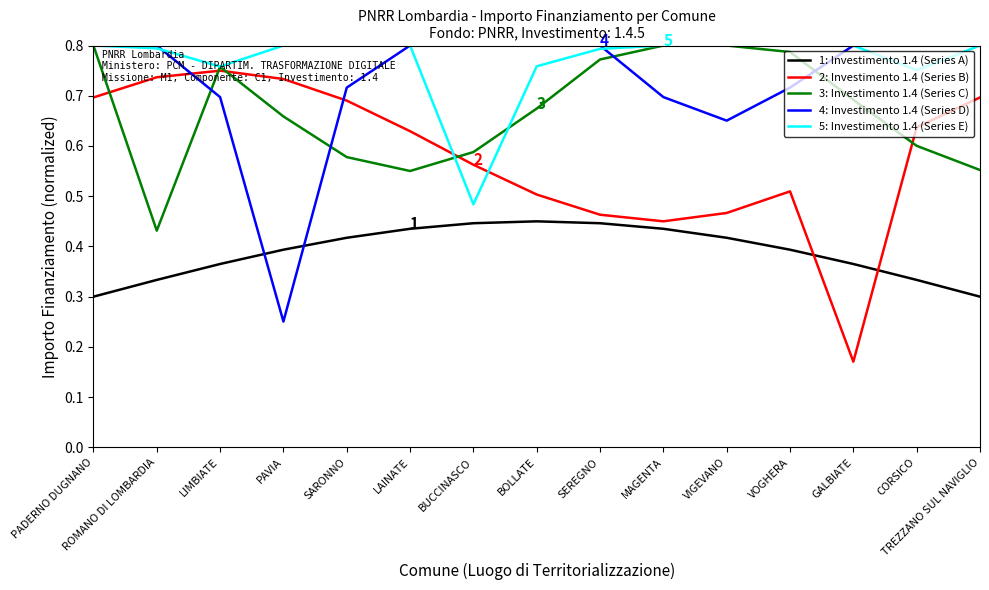

How many categories are shown in the chart?

15